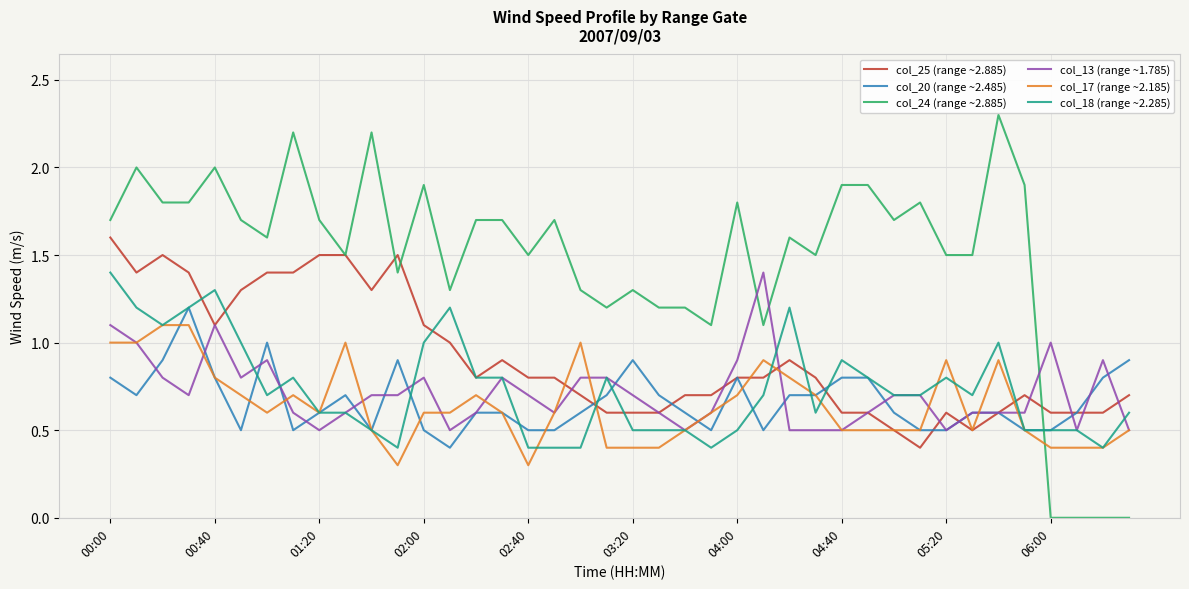

What is the maximum value for col_25 (range ~2.885)?

1.6